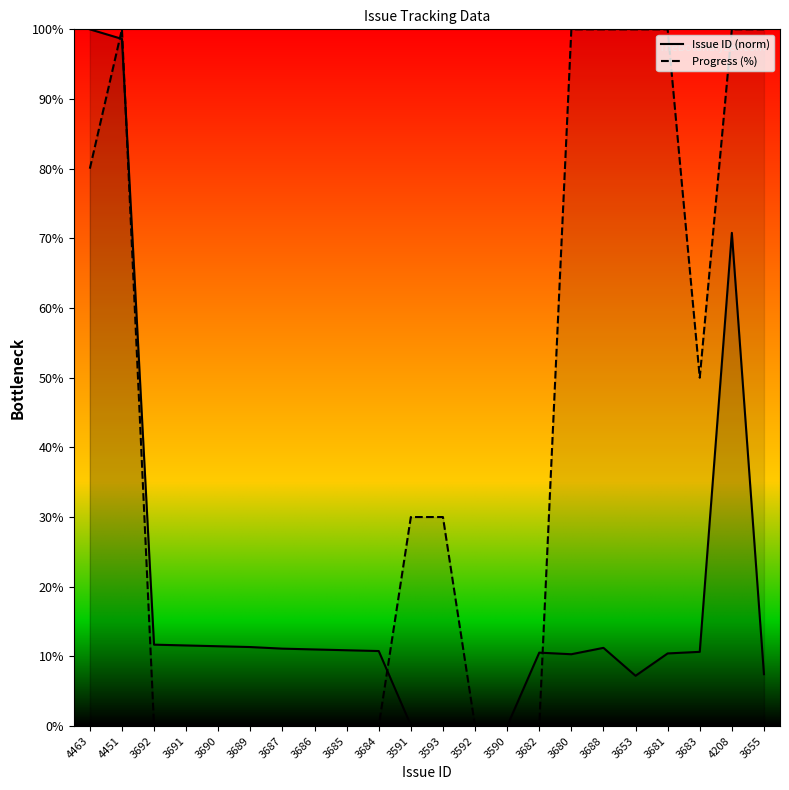

What is the difference between the maximum and minimum values in the Progress series?

100.0